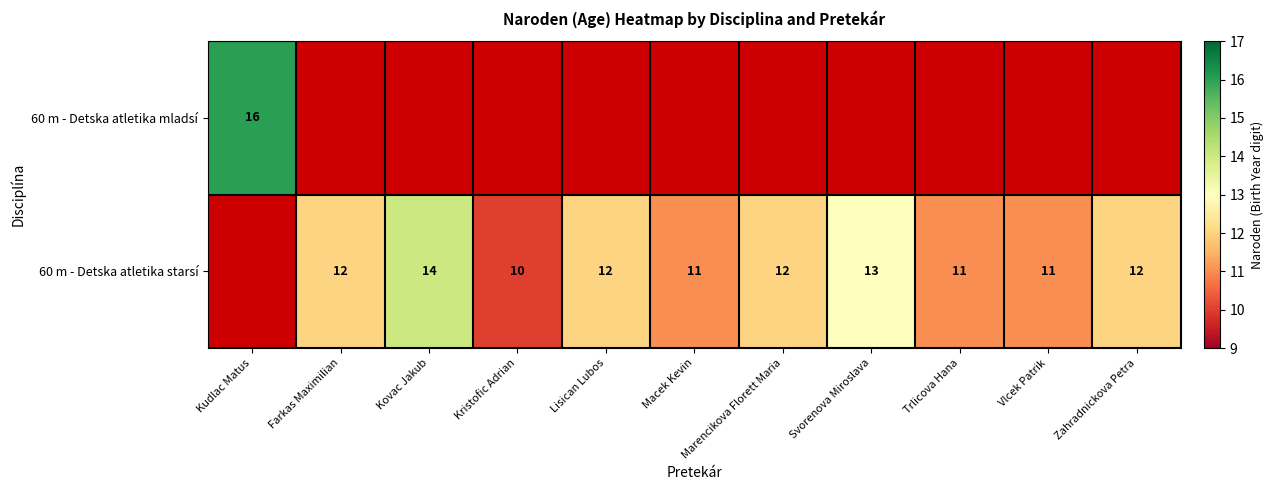

The 60 m - Detska atletika starsí series shows 8 at Lisican Lubos. True or false?

False